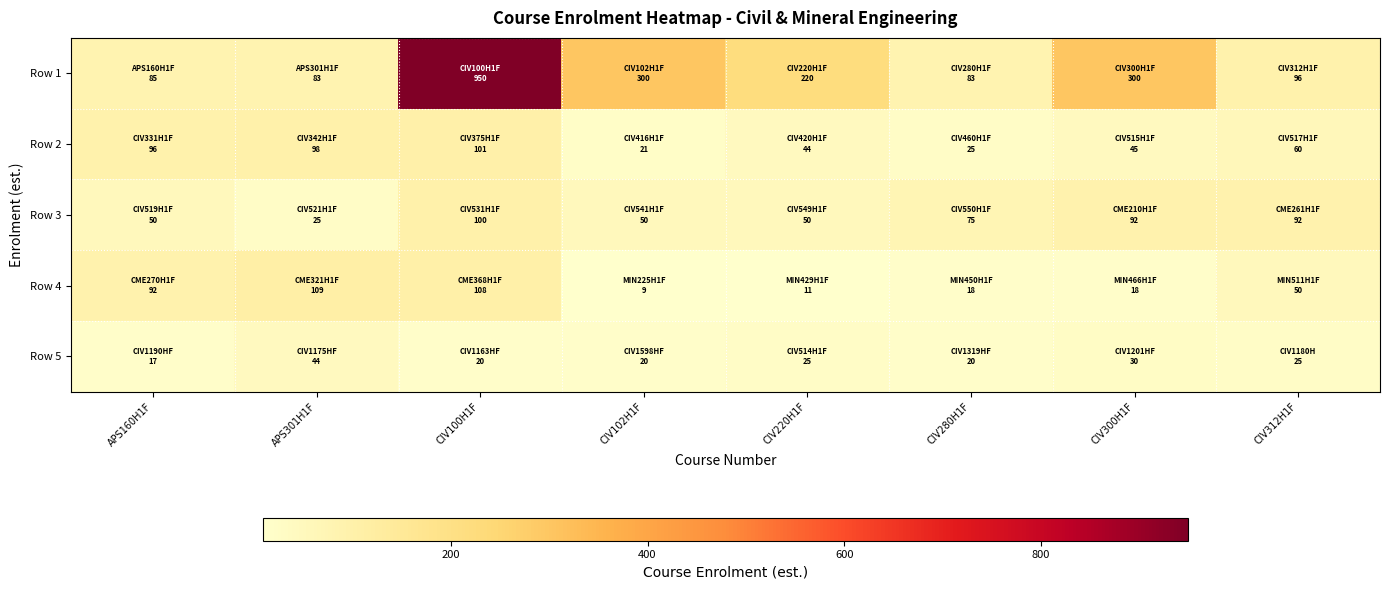

Reading right to left, list all the values displayed in this chart.

Row 1: CIV312H1F=96	CIV300H1F=300	CIV280H1F=83	CIV220H1F=220	CIV102H1F=300	CIV100H1F=950	APS301H1F=83	APS160H1F=85
Row 2: CIV312H1F=60	CIV300H1F=45	CIV280H1F=25	CIV220H1F=44	CIV102H1F=21	CIV100H1F=101	APS301H1F=98	APS160H1F=96
Row 3: CIV312H1F=92	CIV300H1F=92	CIV280H1F=75	CIV220H1F=50	CIV102H1F=50	CIV100H1F=100	APS301H1F=25	APS160H1F=50
Row 4: CIV312H1F=50	CIV300H1F=18	CIV280H1F=18	CIV220H1F=11	CIV102H1F=9	CIV100H1F=108	APS301H1F=109	APS160H1F=92
Row 5: CIV312H1F=25	CIV300H1F=30	CIV280H1F=20	CIV220H1F=25	CIV102H1F=20	CIV100H1F=20	APS301H1F=44	APS160H1F=17